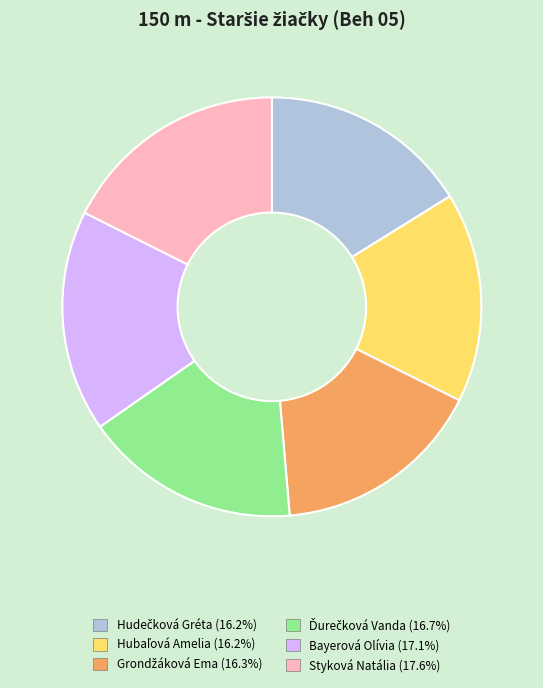

Count the number of slices in the pie.

6